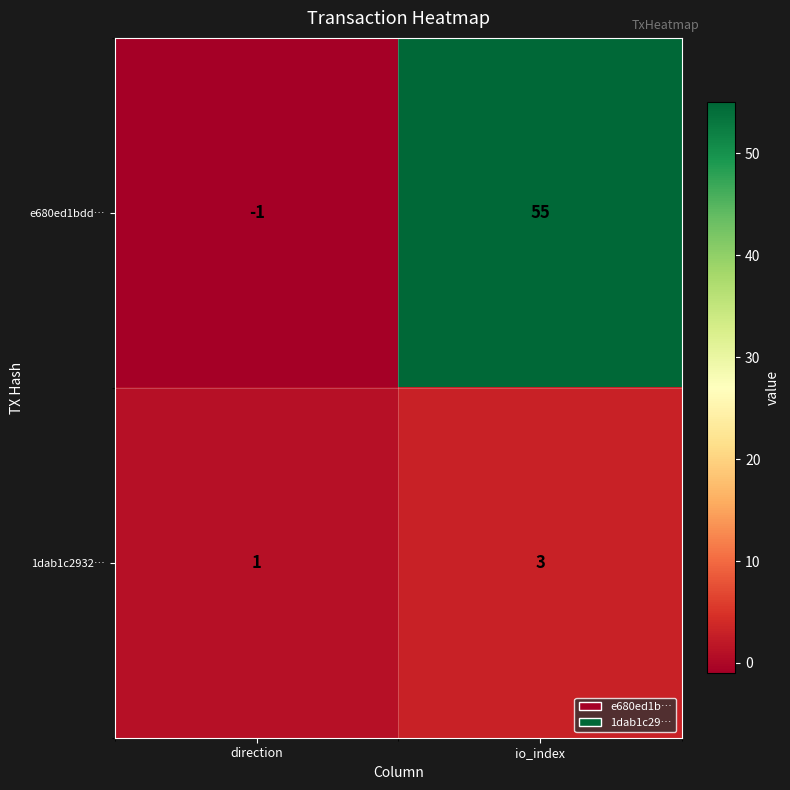

Reading right to left, list all the values displayed in this chart.

e680ed1bdd…: 55	-1
1dab1c2932…: 3	1